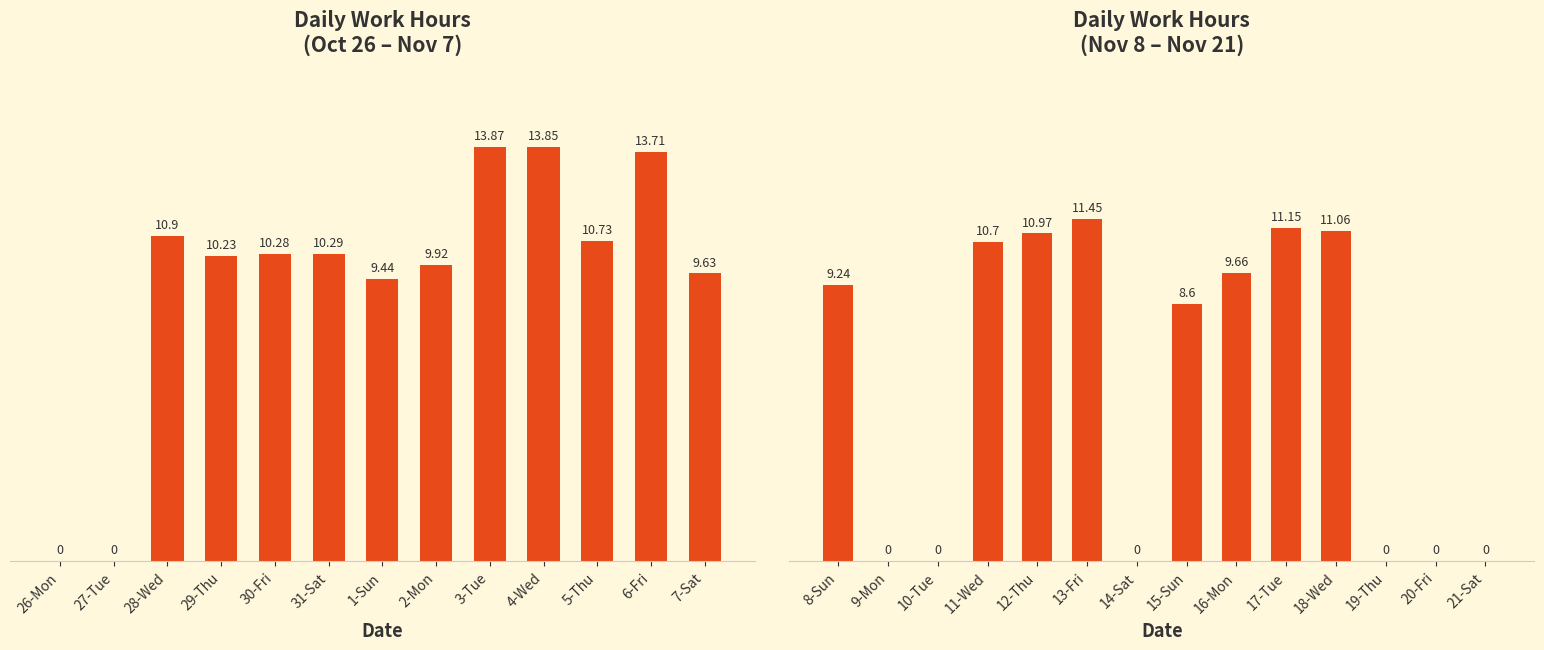

What is the value of the 14th bar from the left?

9.2